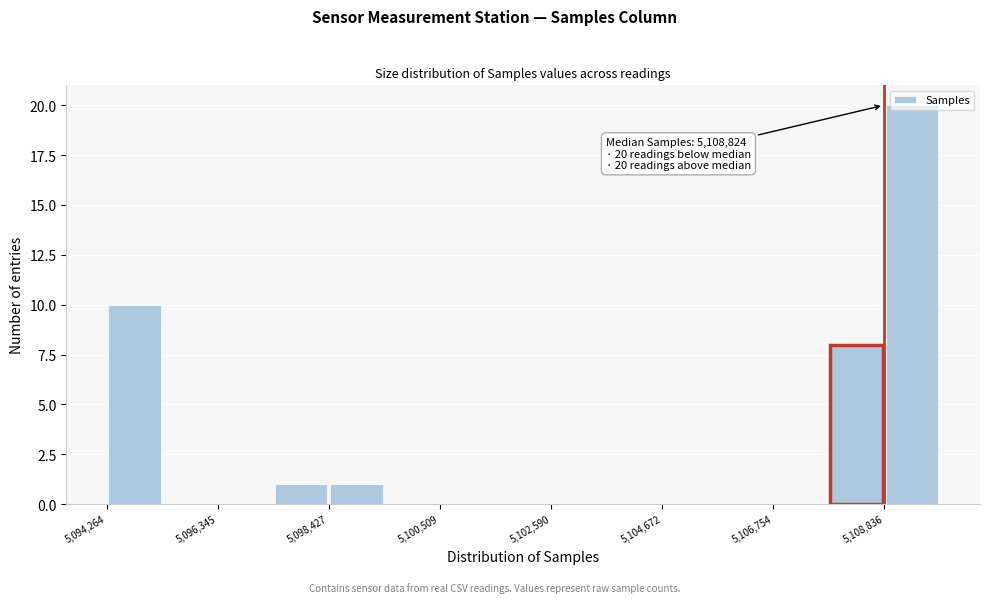

Around what value on the x-axis is the tallest bar? Give the approximate position of its centre, as read against the axis.

5109500